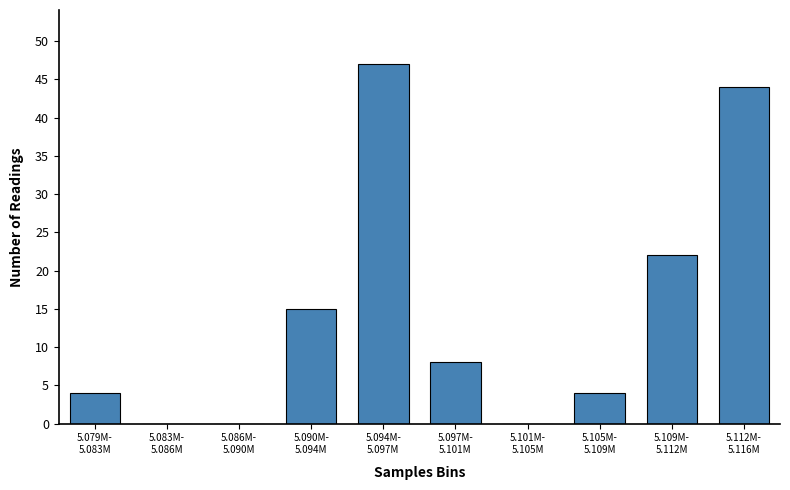

What is the greatest value displayed?

47